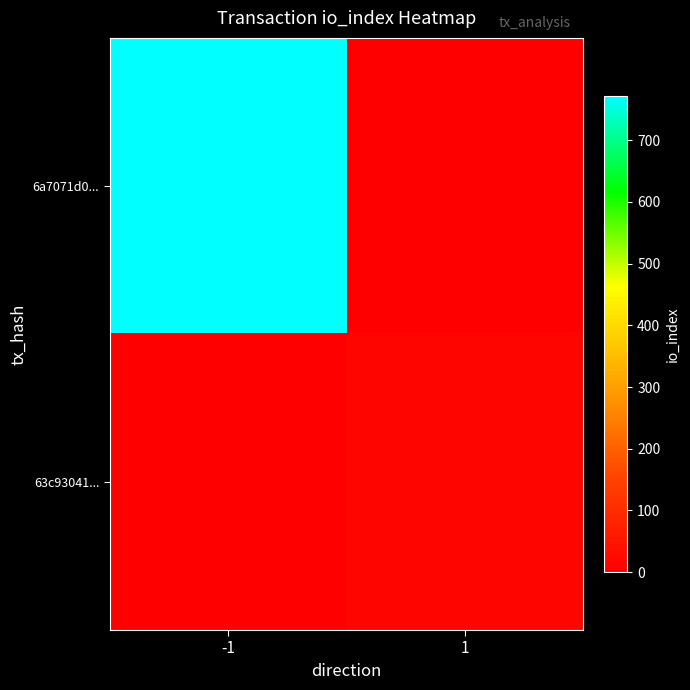

At 1, list the series in order from largest to smallest.

63c93041..., 6a7071d0...